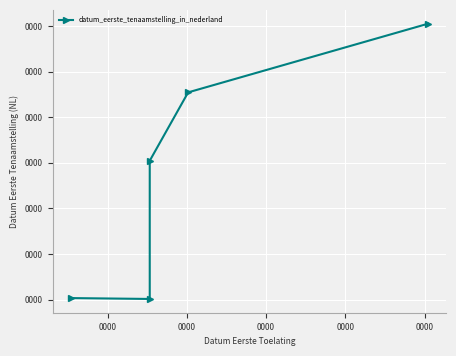

Which category has the highest value across all series?

0000